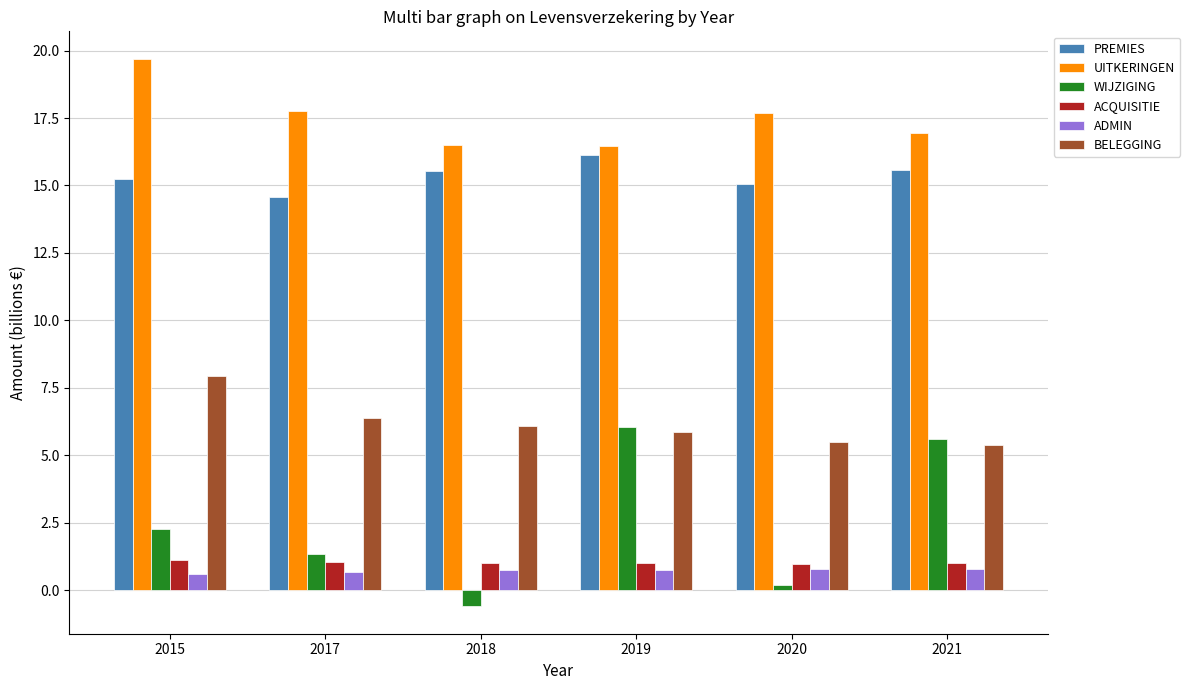

Rank the series at 2021 from lowest to highest value.

ADMIN, ACQUISITIE, BELEGGING, WIJZIGING, PREMIES, UITKERINGEN